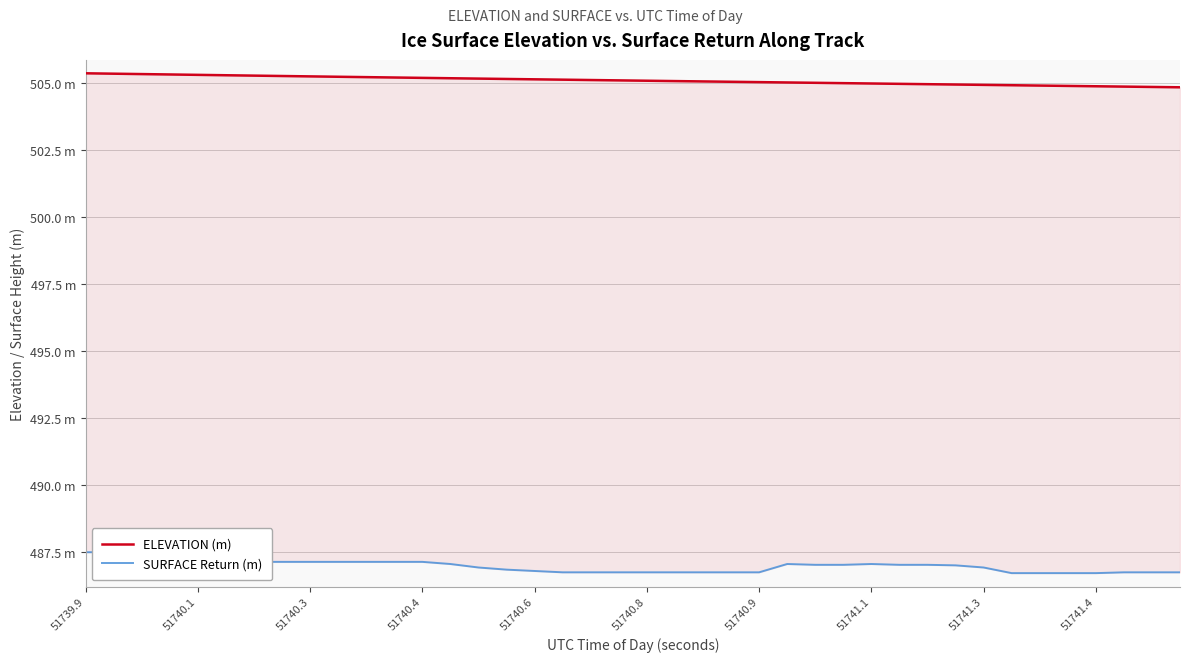

True or false: SURFACE Return (m) and ELEVATION (m) cross at least once.

False